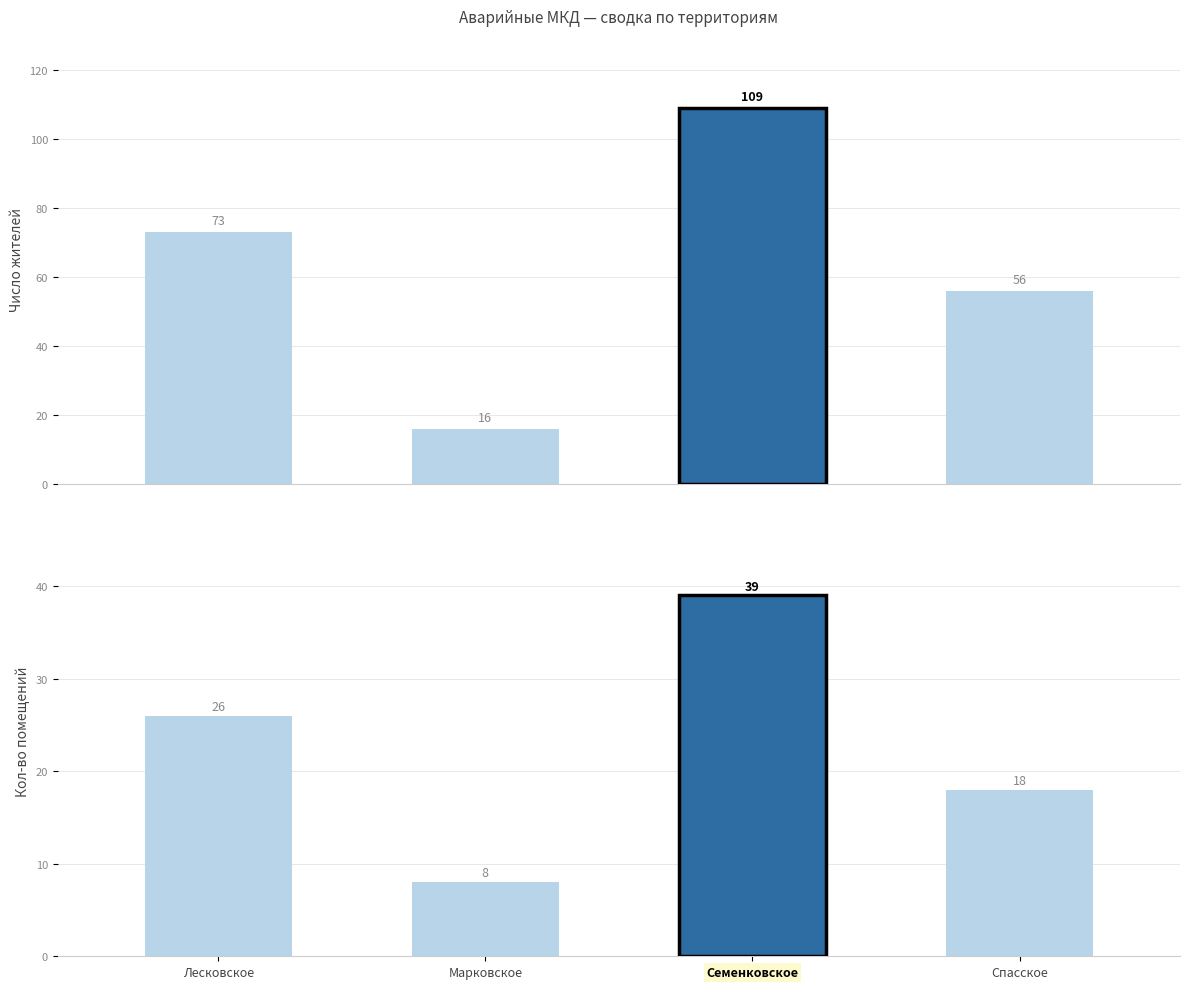

Between Семенковское and Спасское, which series saw the biggest shift?

Число жителей